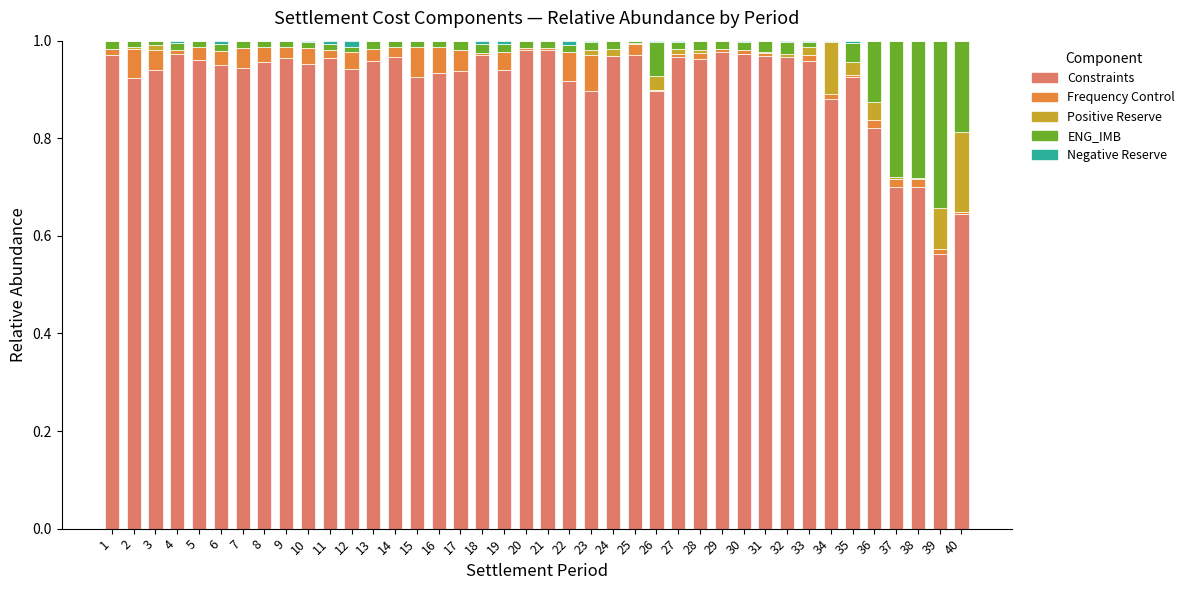

Count the number of categories in the chart.

40